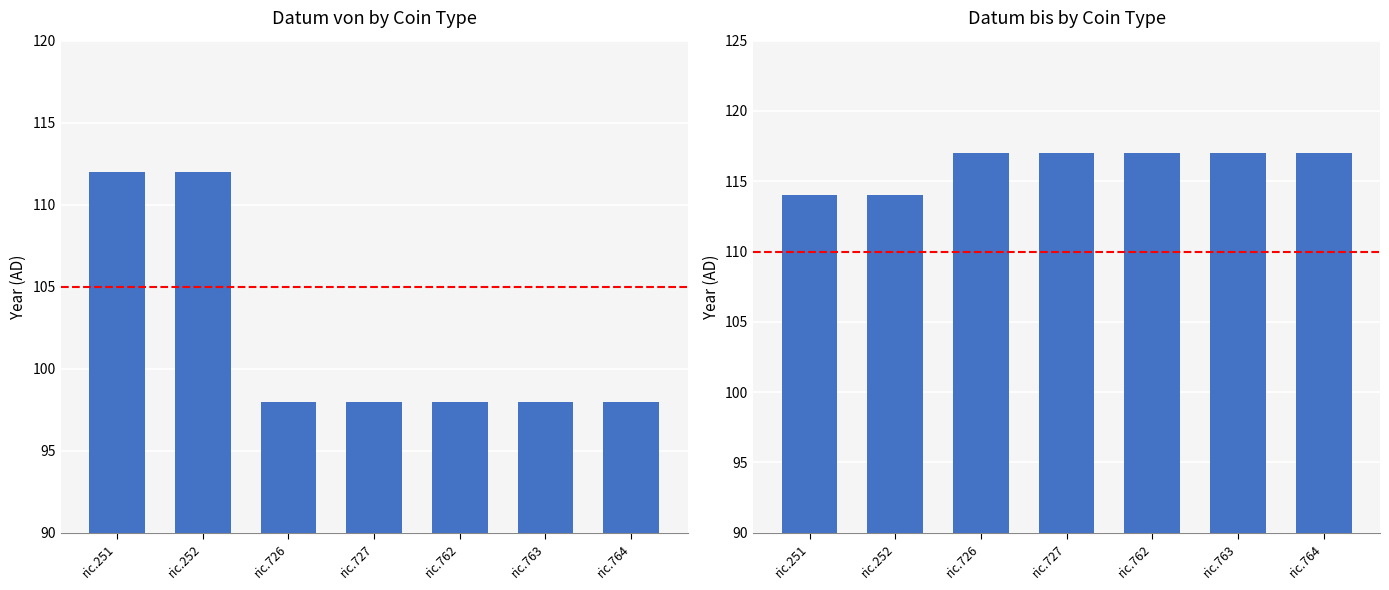

True or false: Datum bis has a value of 117 at ric.763.

True